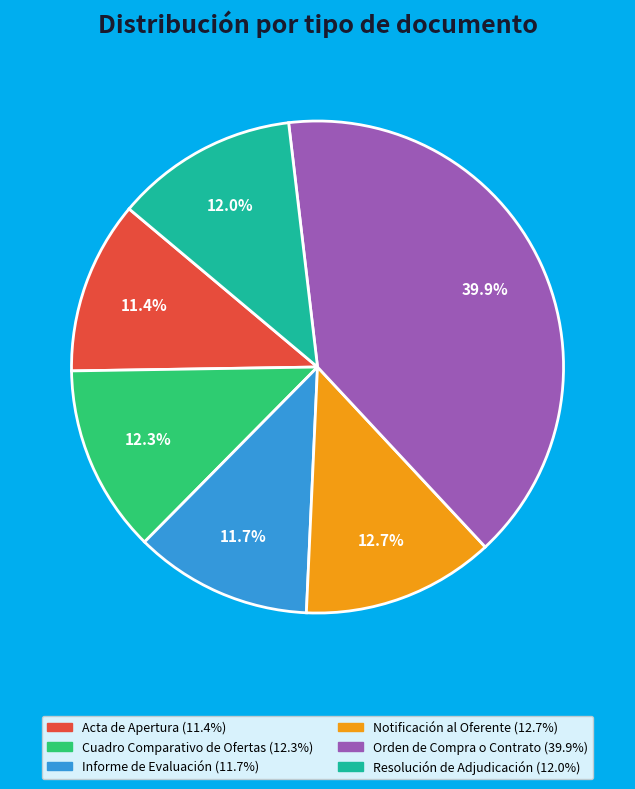

To the nearest percent, what percentage of the pie is Informe de Evaluación?

12%